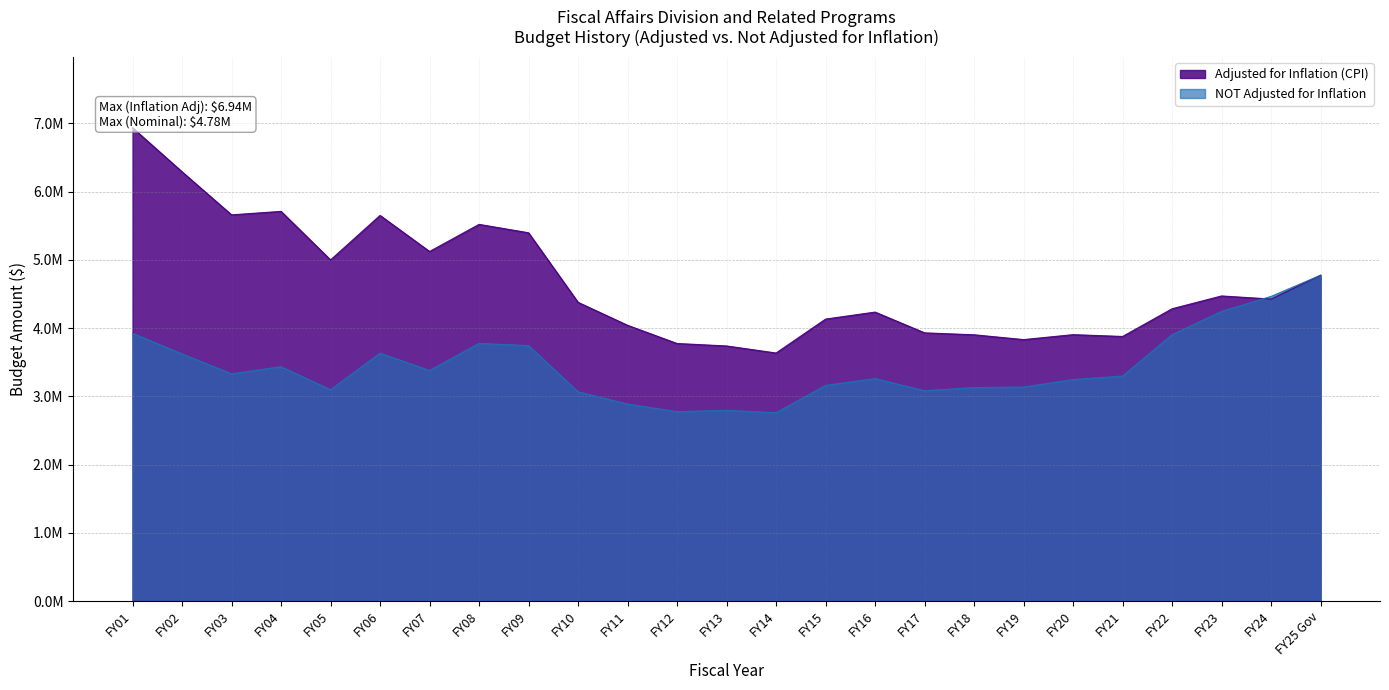

How many data points in NOT Adjusted for Inflation are above 3298347?

12